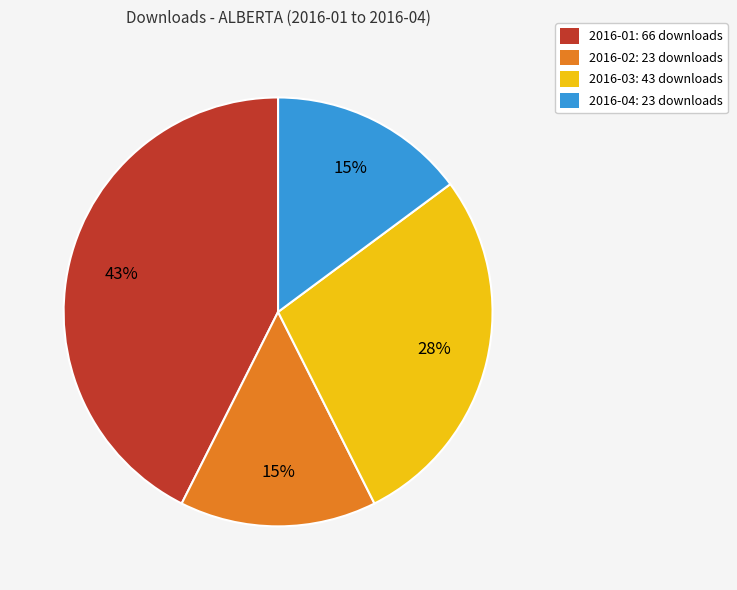

Is it true that 2016-01 is 35% of the pie?

False